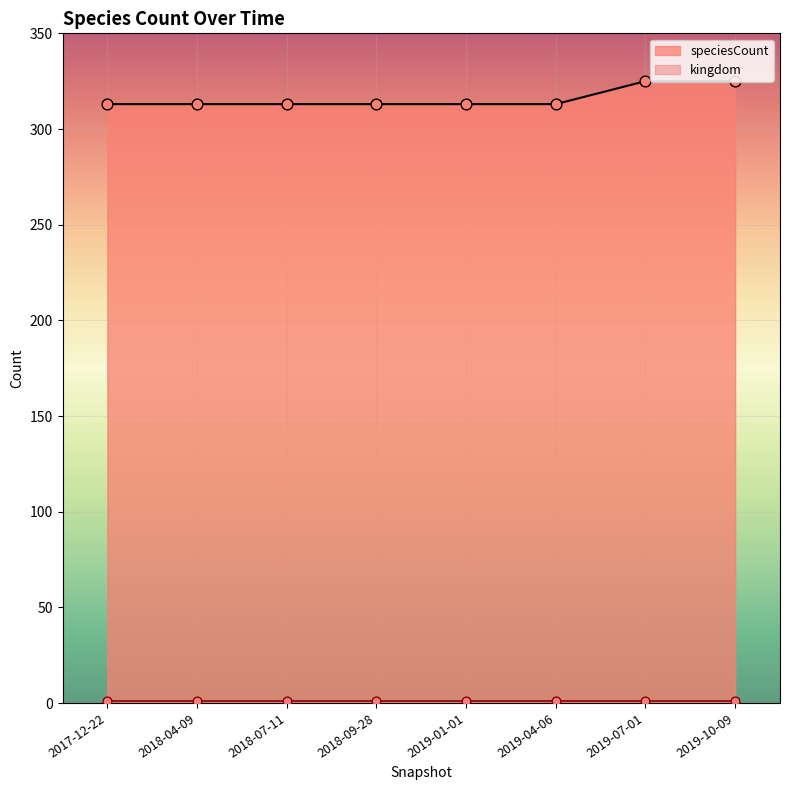

Approximately how many times larger is the value at 2018-04-09 compared to 2019-04-06?

1.0